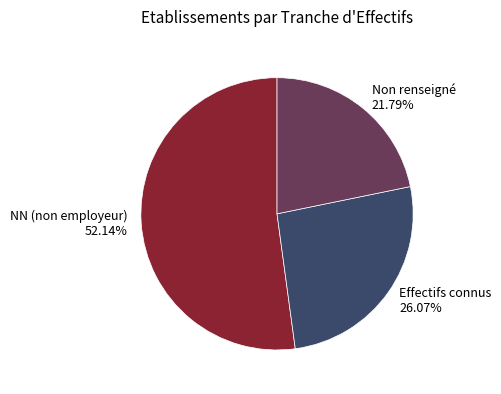

Rank the categories by value from lowest to highest.

Non renseigné 21.79%, Effectifs connus 26.07%, NN (non employeur) 52.14%